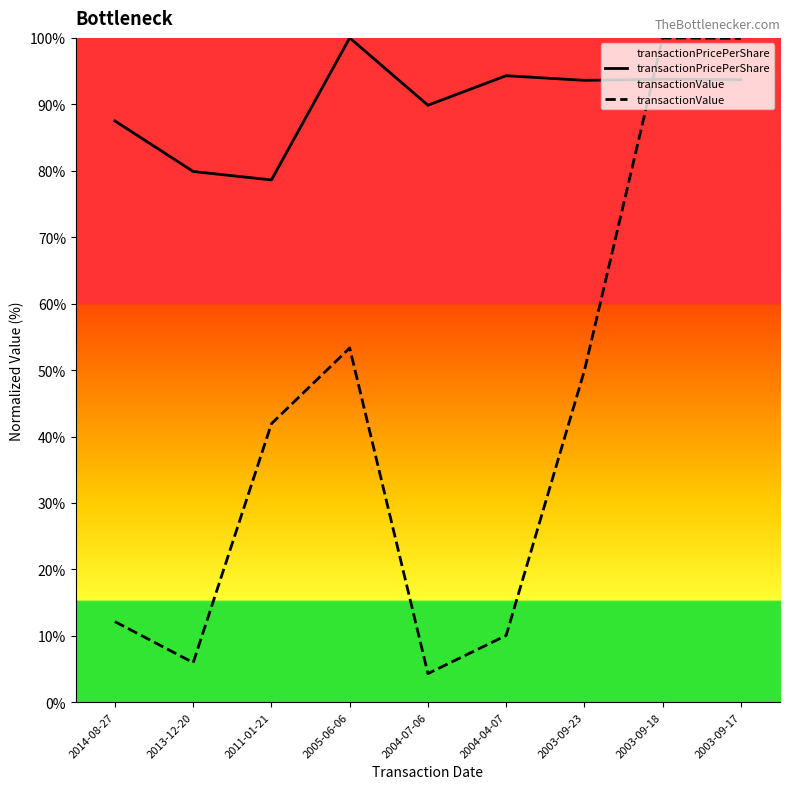

Does the chart have visible grid lines?

No